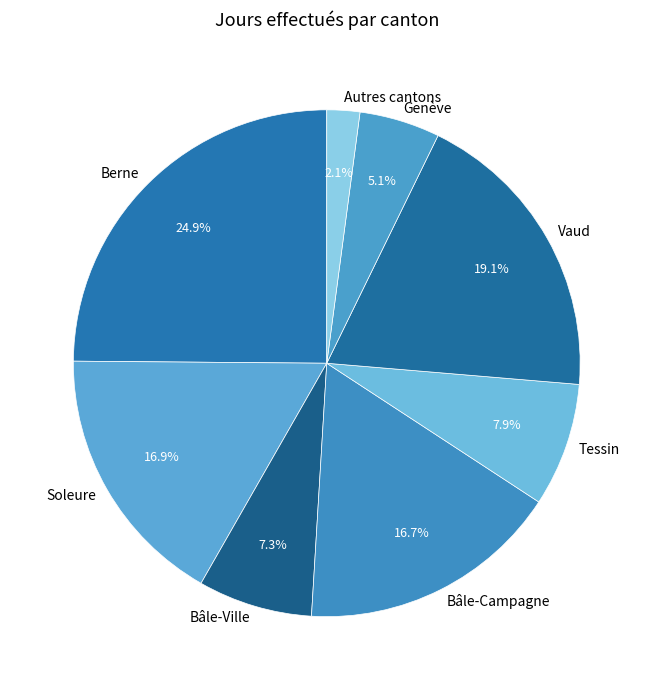

How many segments does this pie chart have?

8